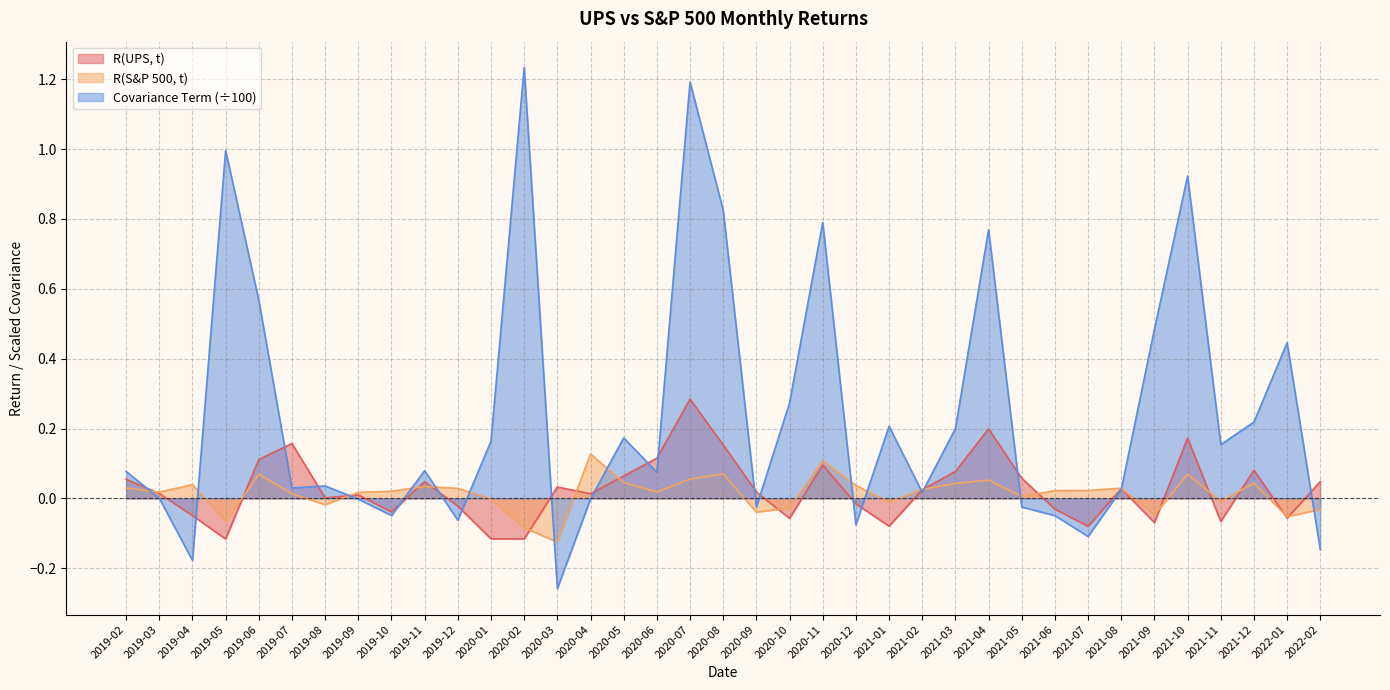

How many lines are shown in the chart?

3